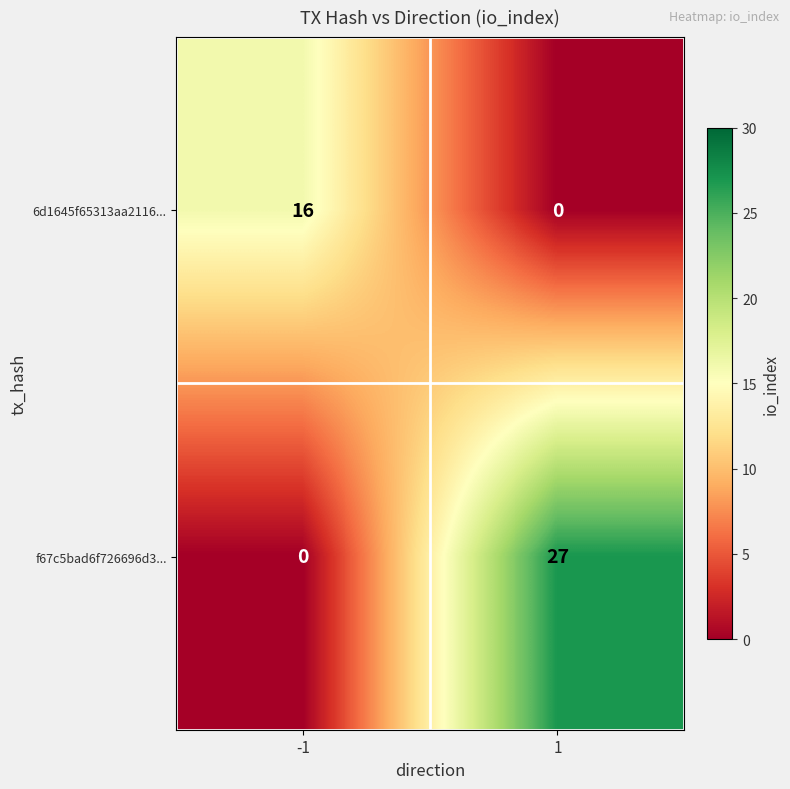

Rank the series at 1 from highest to lowest value.

f67c5bad6f726696d3..., 6d1645f65313aa2116...